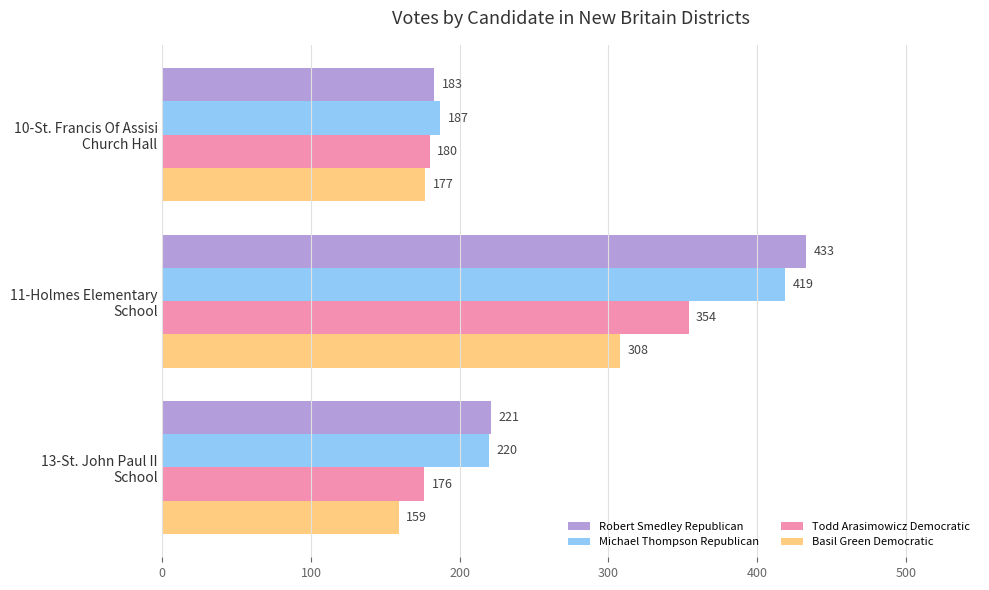

Count the Basil Green Democratic values in the range 159 to 308.

3